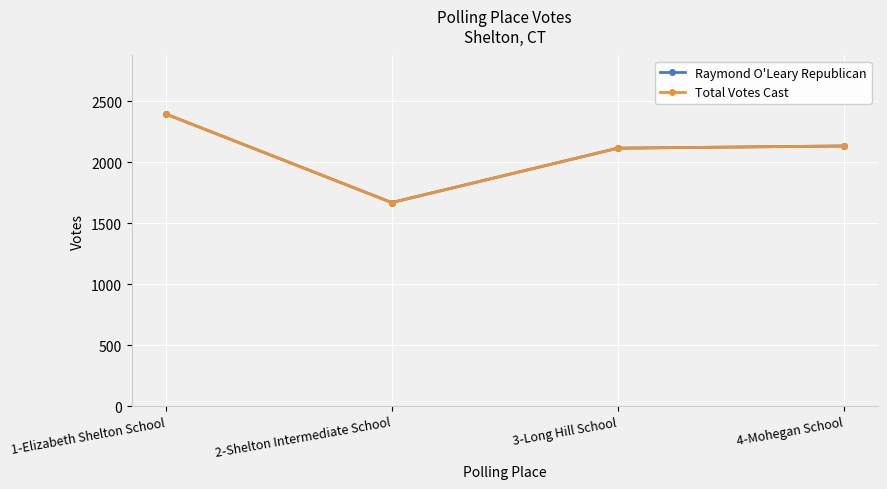

True or false: Total Votes Cast has more than 1 points higher than both neighbors.

False